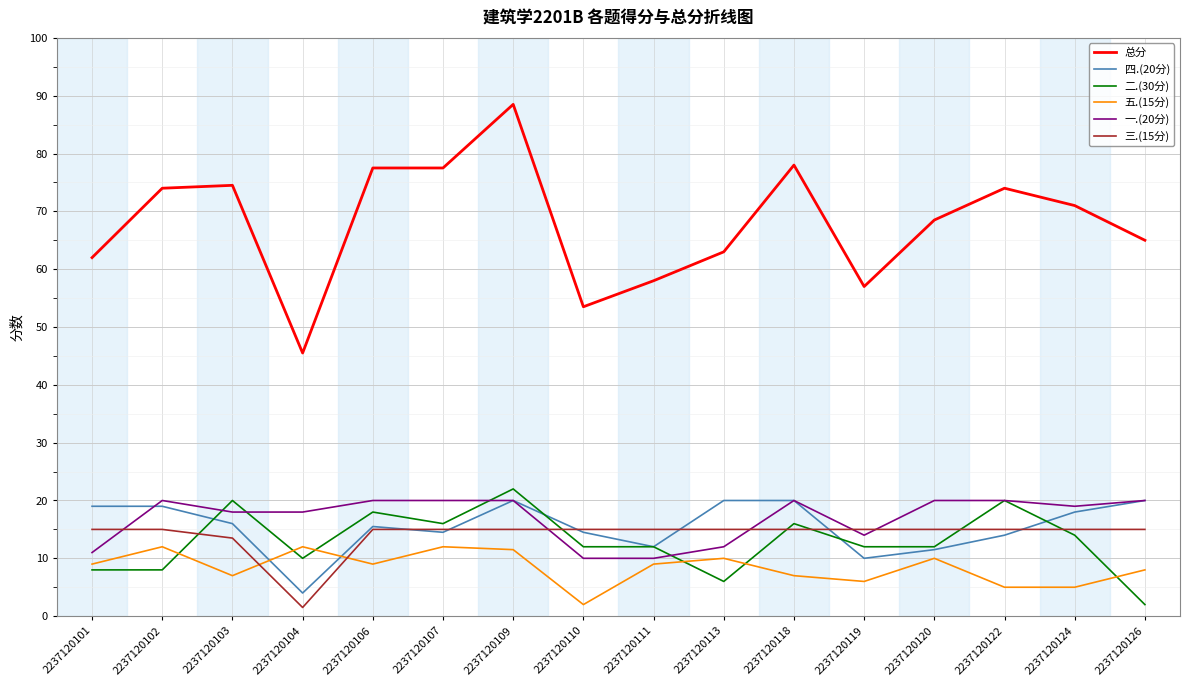

Which series has the widest spread of values?

总分